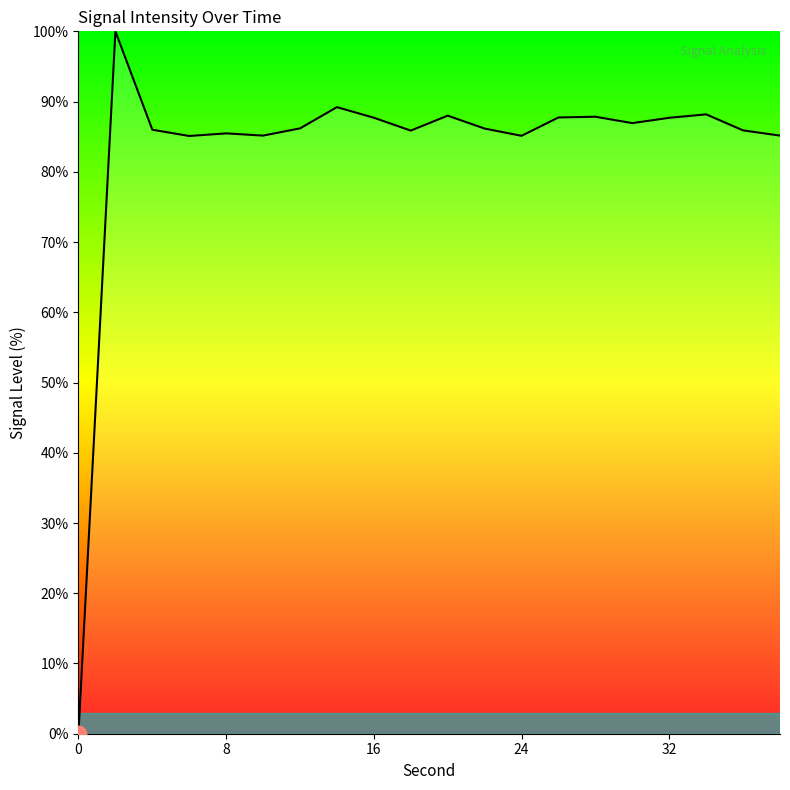

Does the chart display data point markers on the line(s)?

No